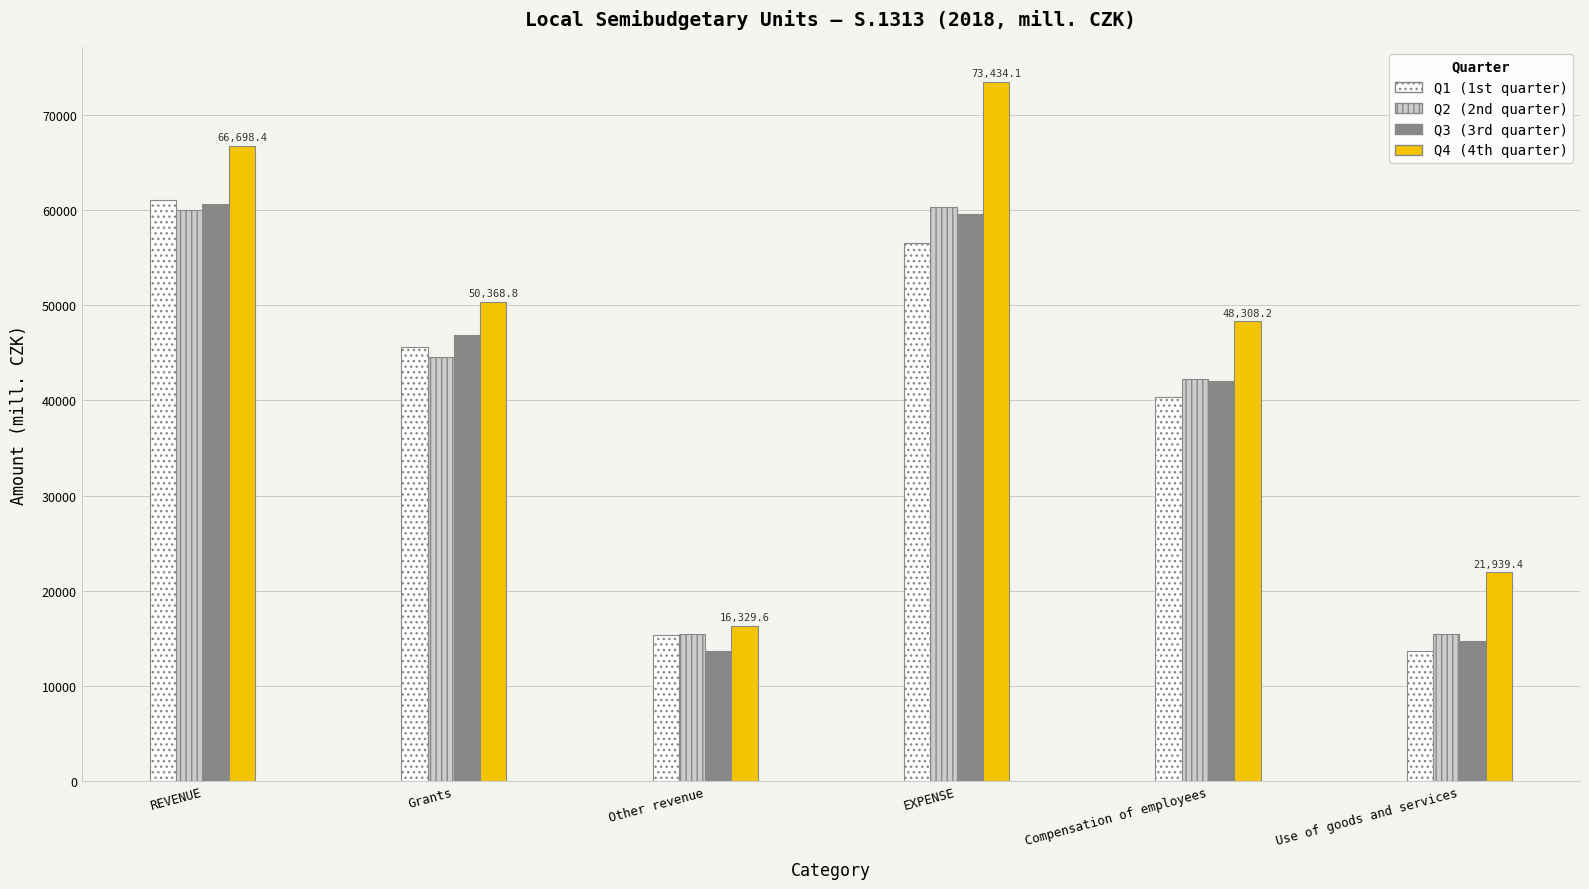

Which series has the widest spread of values?

Q4 (4th quarter)